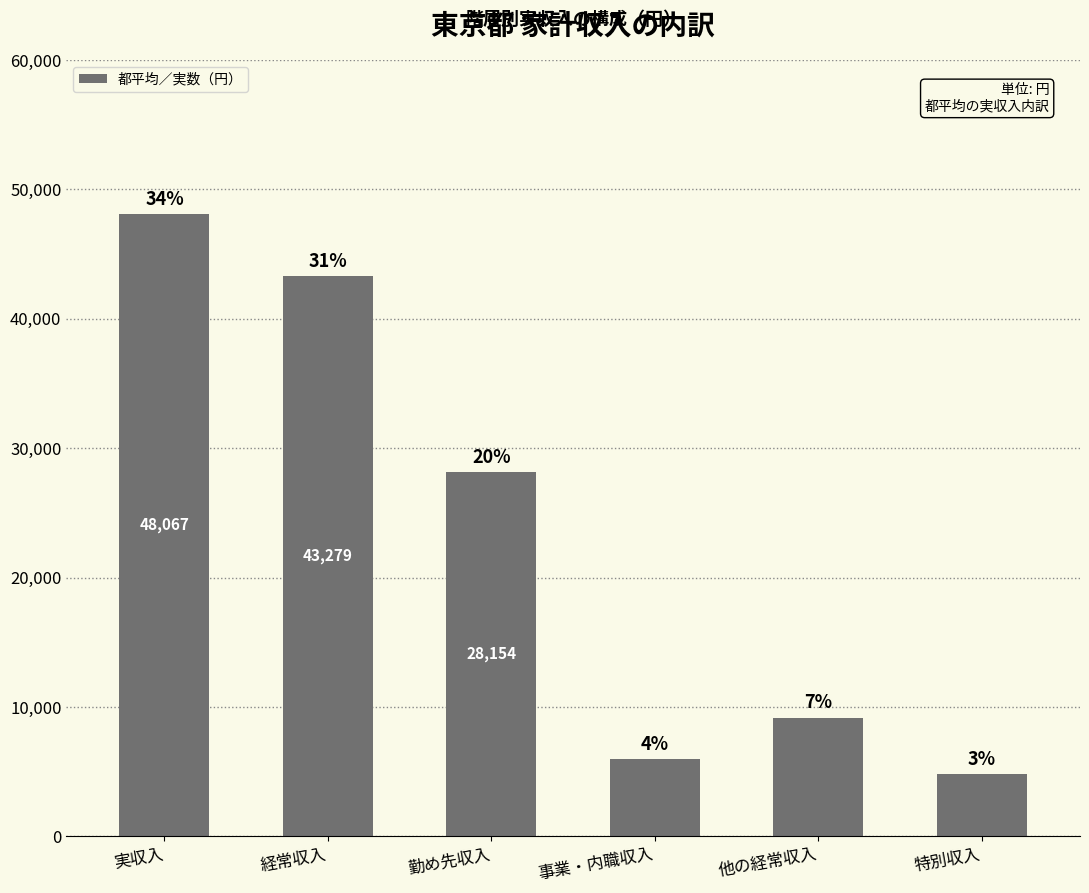

Are the bars horizontal?

No